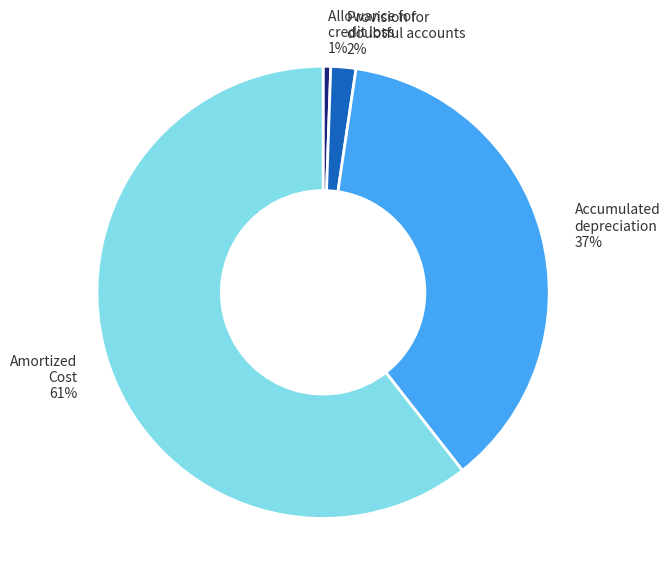

Is there a majority slice in this chart?

Yes